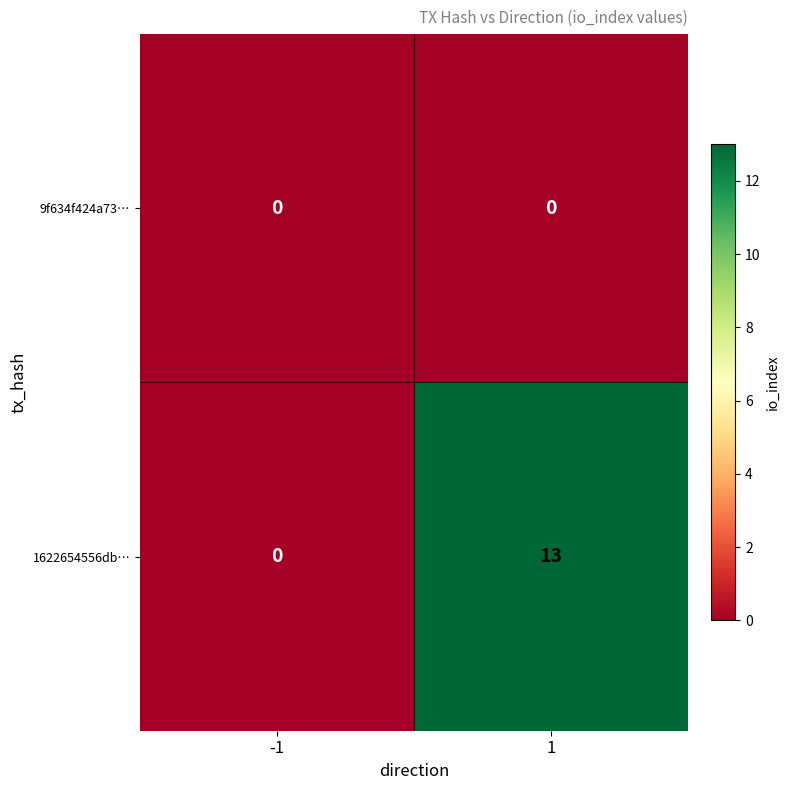

The value of 1622654556db… at -1 is 7. True or false?

False